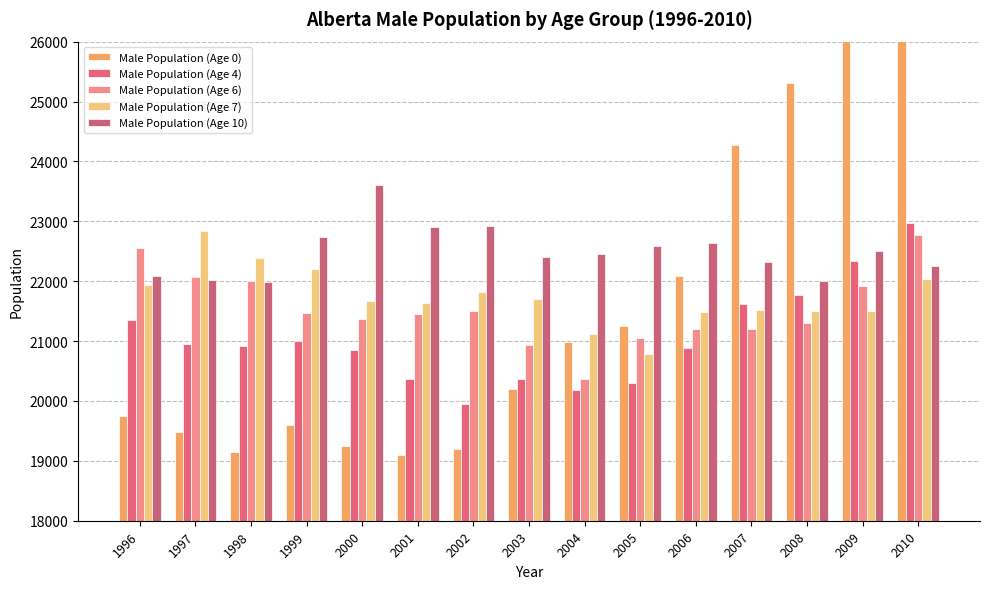

What is the difference between the Male Population (Age 7) values at 2002 and 2003?

109